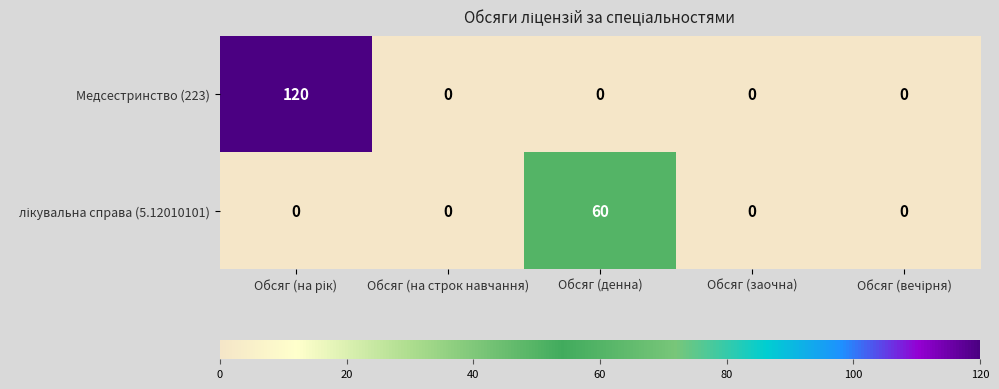

What is the average value of the Медсестринство (223) series?

24